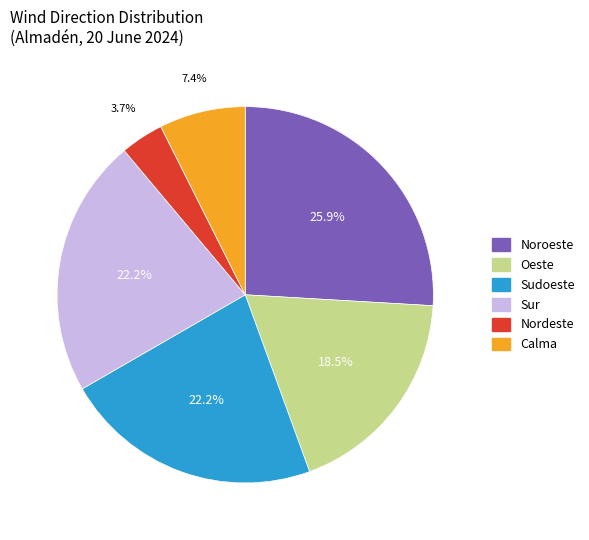

The Oeste slice represents 11% of the pie. True or false?

False